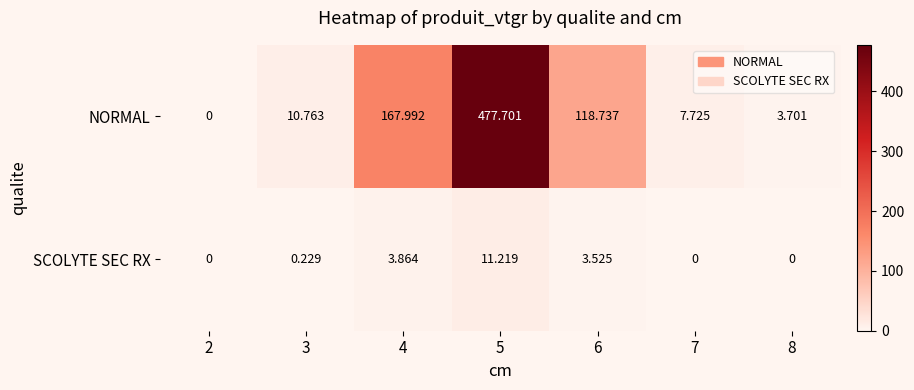

Rank the series at 3 from lowest to highest value.

SCOLYTE SEC RX, NORMAL